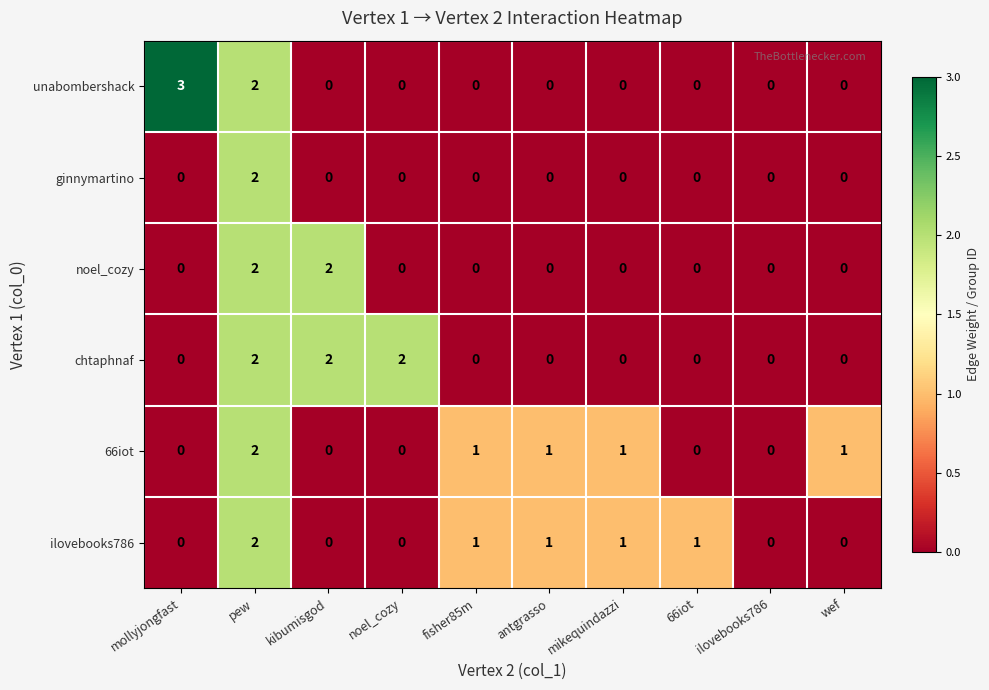

True or false: unabombershack has a value of -2 at kibumisgod.

False